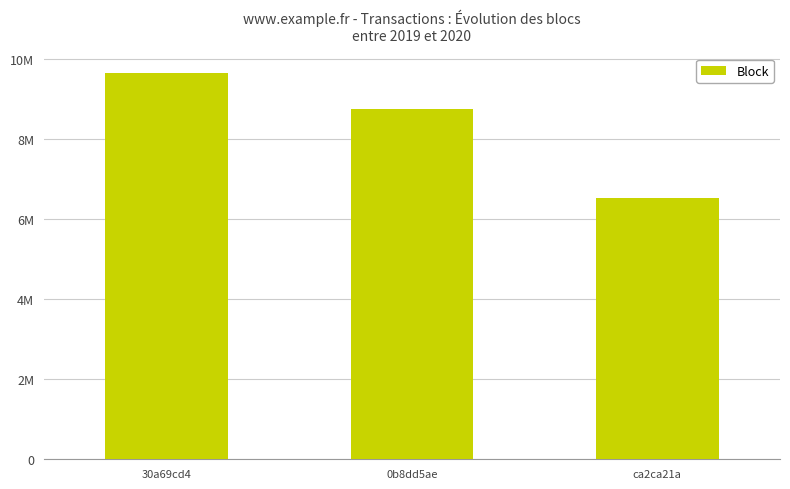

Are the bars horizontal?

No